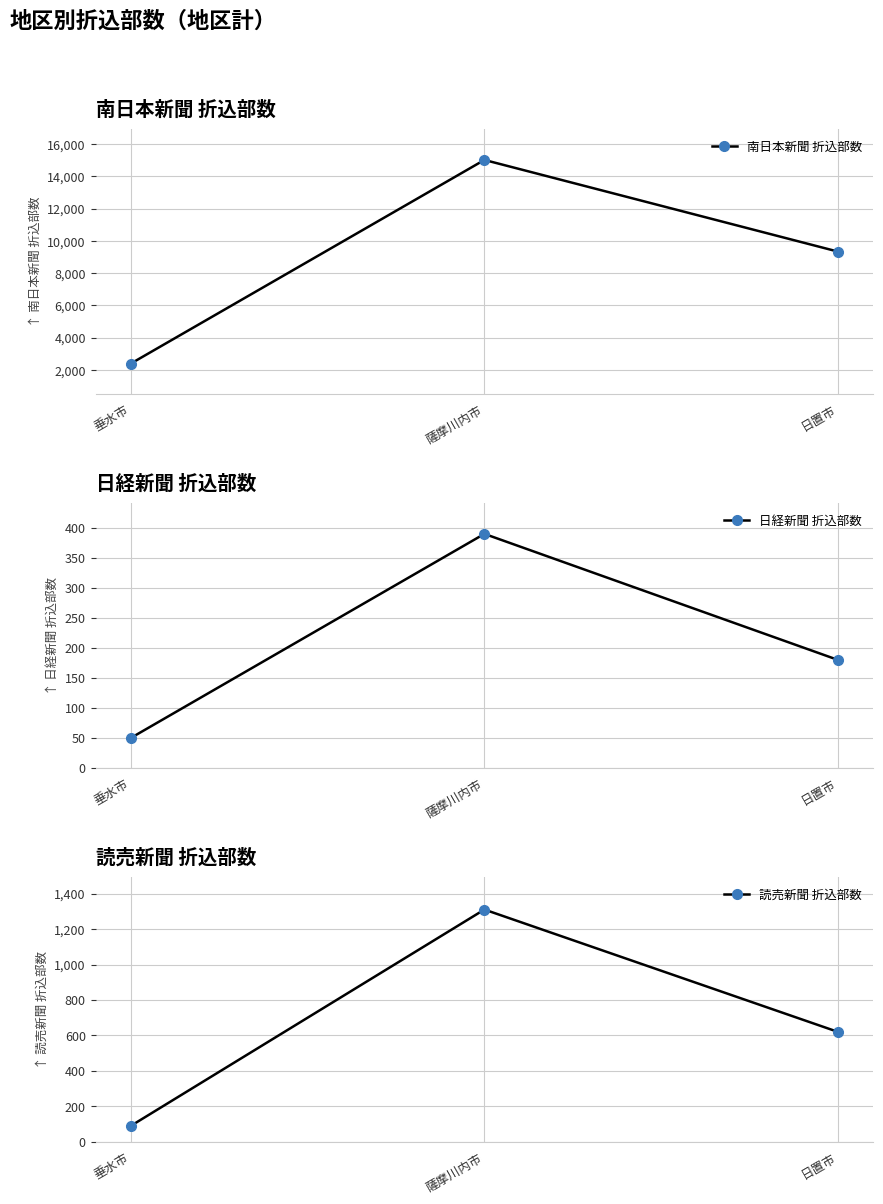

How many lines are shown in the chart?

3